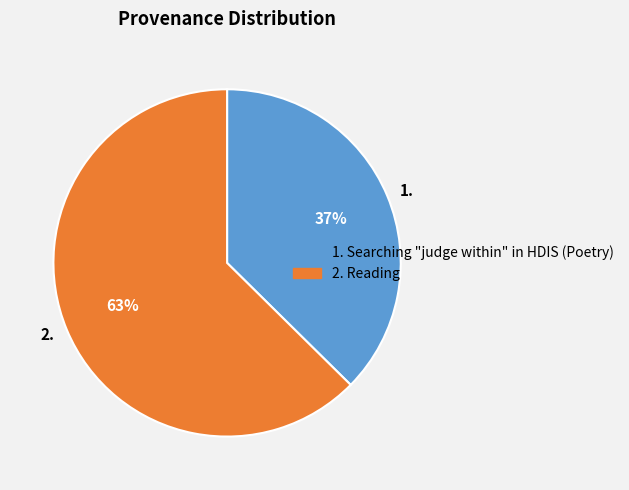

Approximately how many times larger is the value at 1. Searching "judge within" in HDIS (Poetry) compared to 2. Reading?

0.6